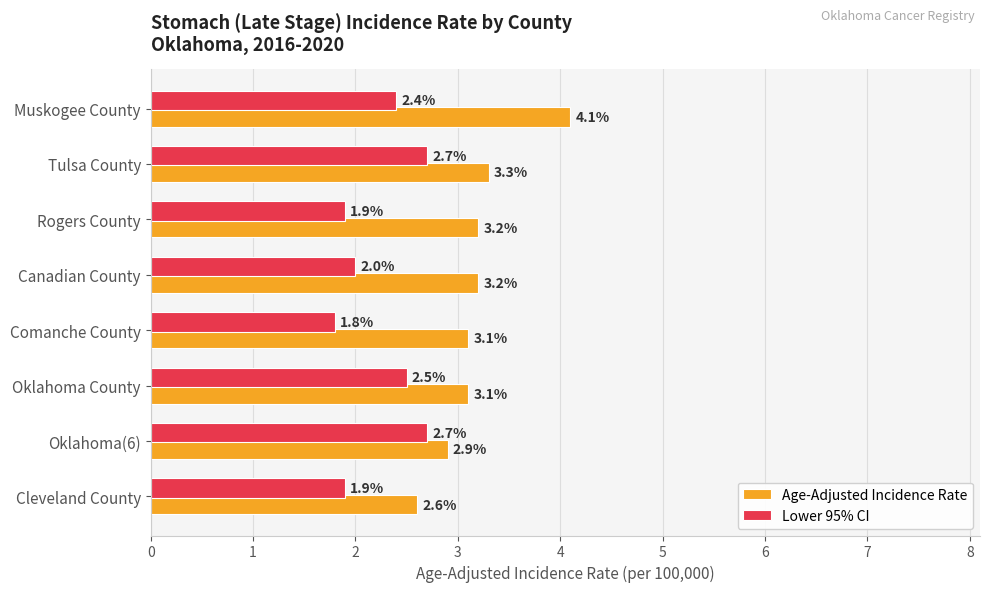

Which series has the largest range (max minus min)?

Age-Adjusted Incidence Rate